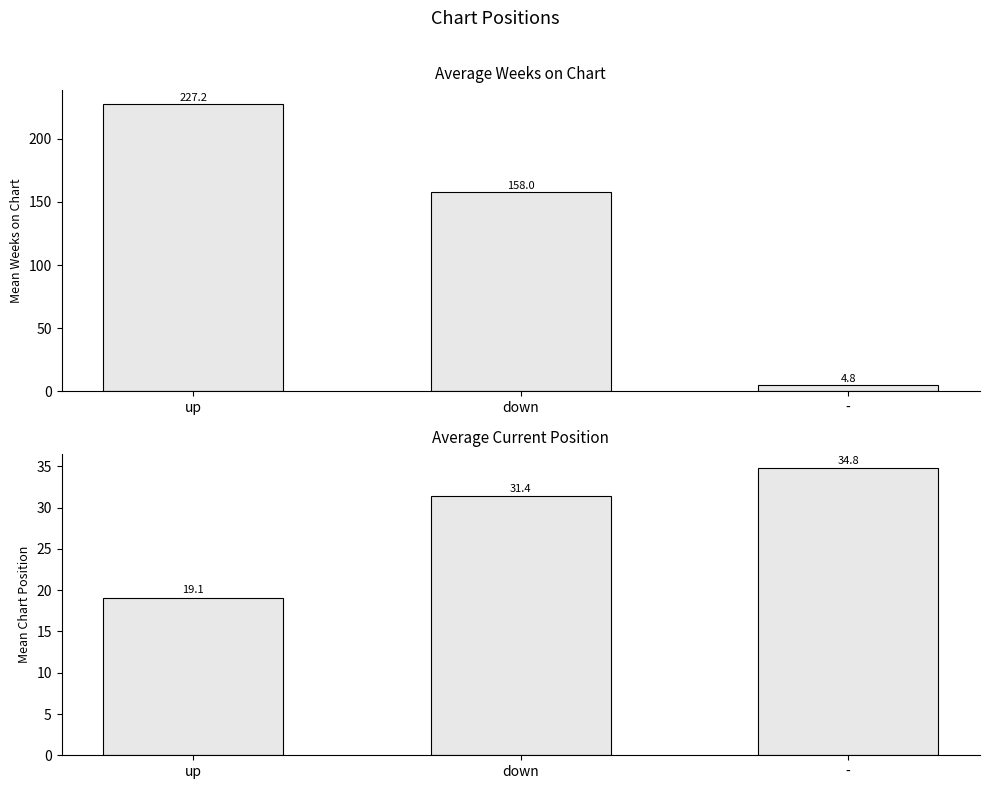

Between down and -, which is larger?

down